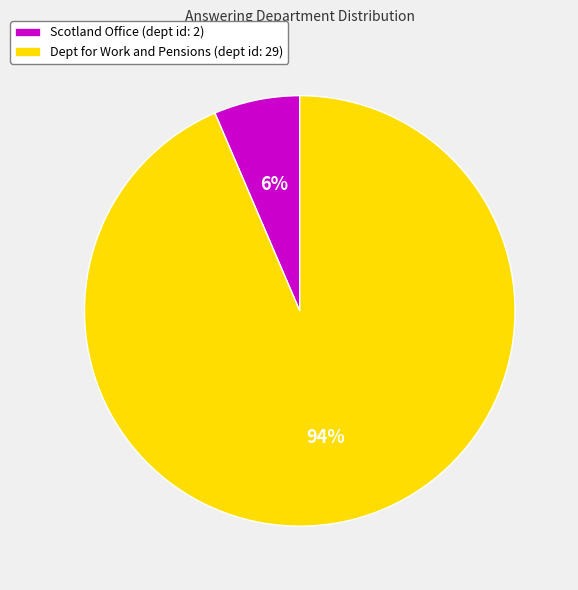

Which has a higher value, Scotland Office (dept id: 2) or Dept for Work and Pensions (dept id: 29)?

Dept for Work and Pensions (dept id: 29)